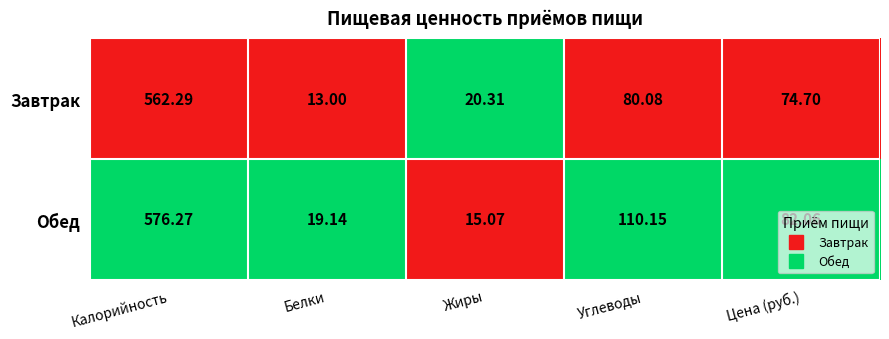

Which series has the largest total across all categories?

Обед